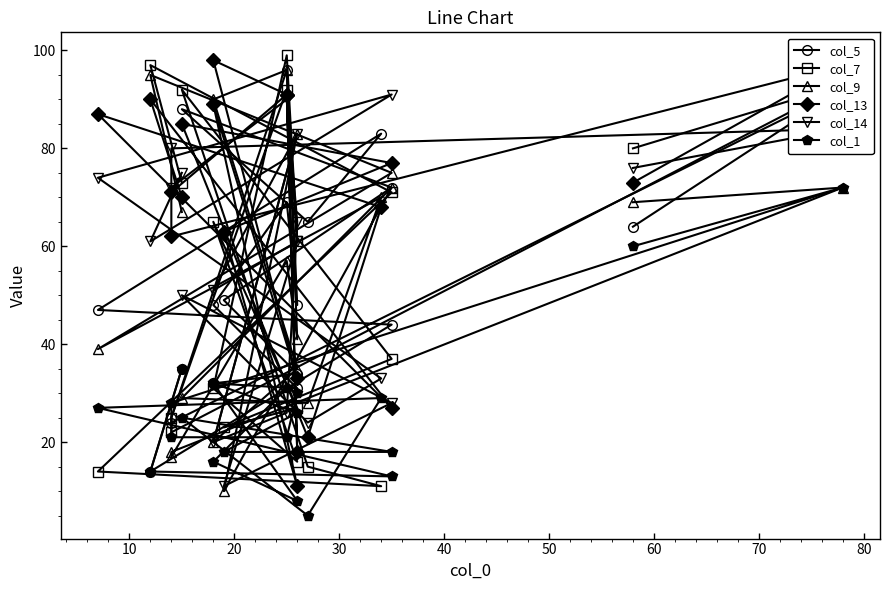

Between which two adjacent categories do col_7 and col_9 first intersect?

10 and 20